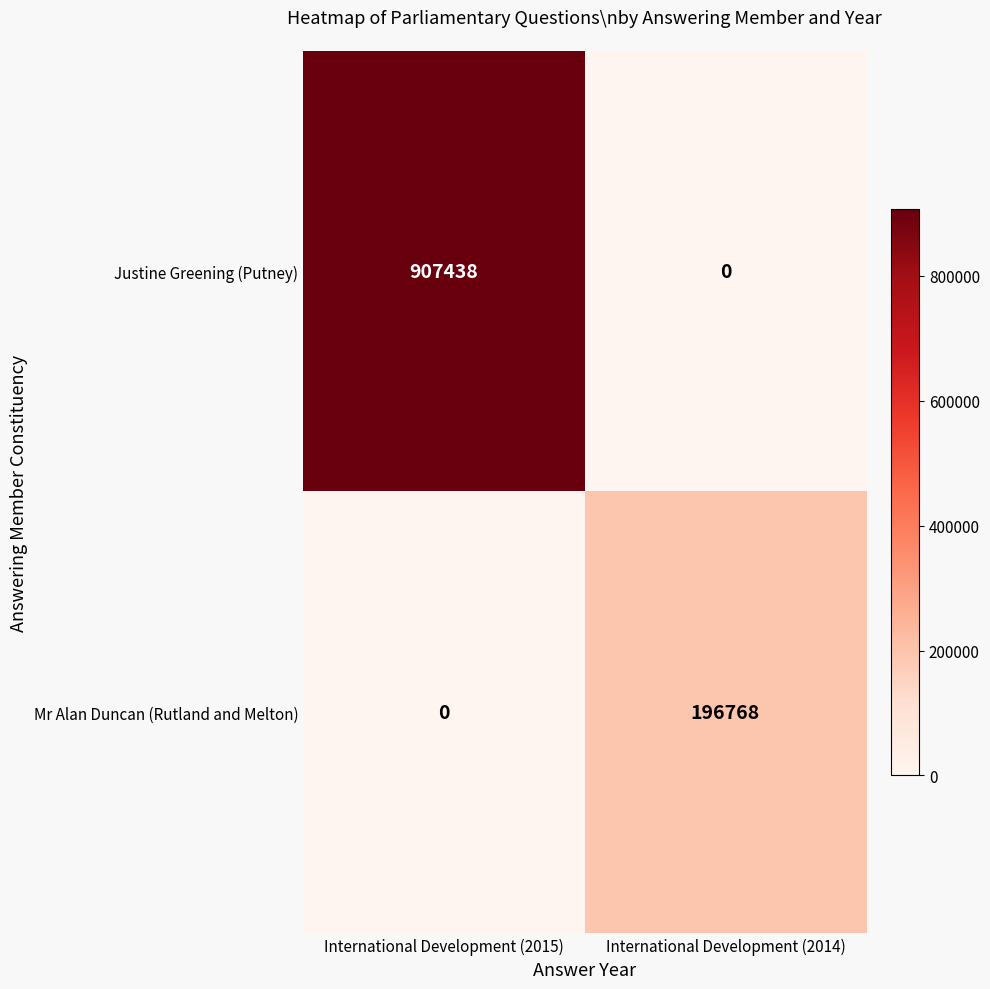

Reading left to right, extract all data points from this chart.

Justine Greening (Putney): 907438	0
Mr Alan Duncan (Rutland and Melton): 0	196768